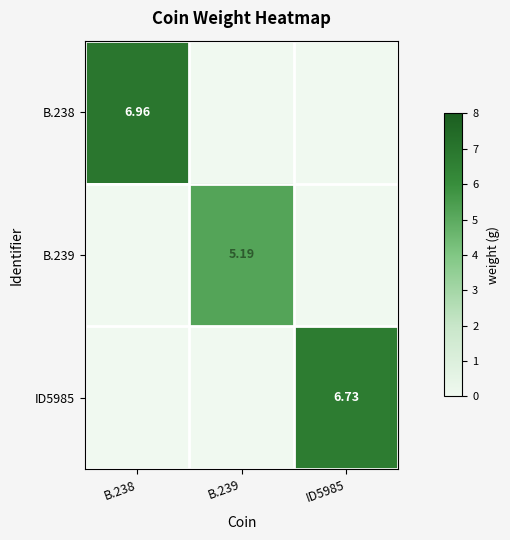

Rank the categories by B.239 value from highest to lowest.

B.239, B.238, ID5985